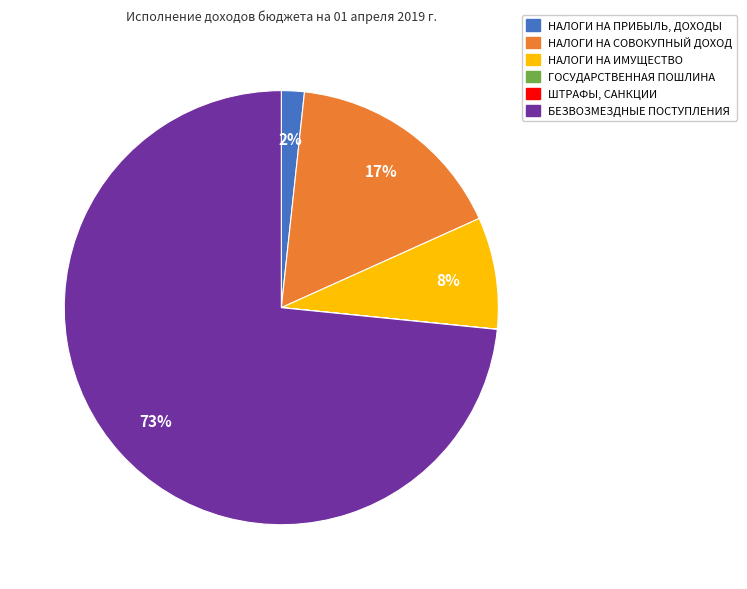

To the nearest percent, what percentage of the pie is БЕЗВОЗМЕЗДНЫЕ ПОСТУПЛЕНИЯ?

73%